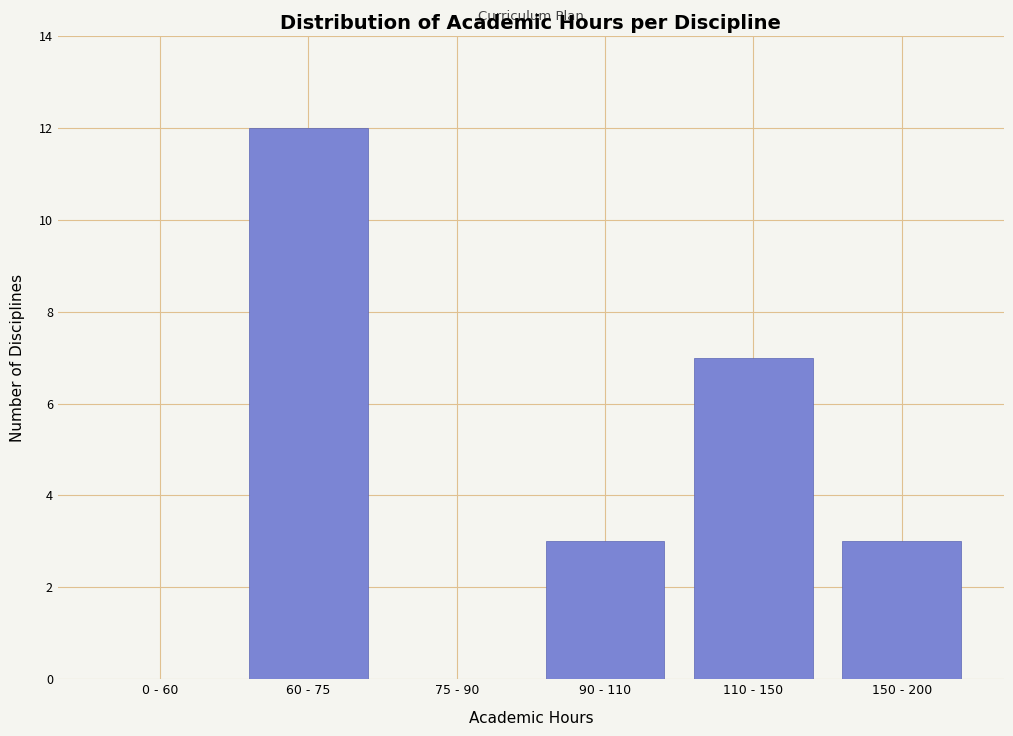

Reading left to right, what are all the values shown in this chart?

0 - 60=0	60 - 75=12	75 - 90=0	90 - 110=3	110 - 150=7	150 - 200=3